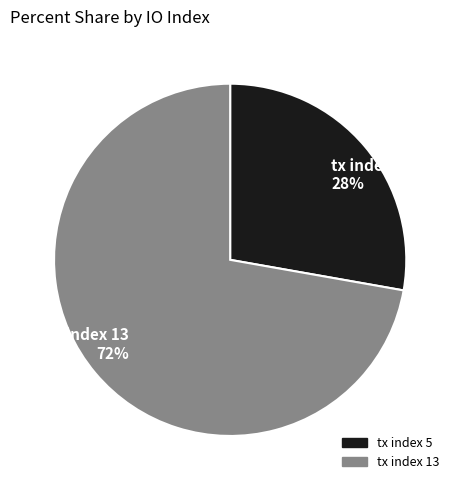

Is tx index 5 the majority of the pie?

No